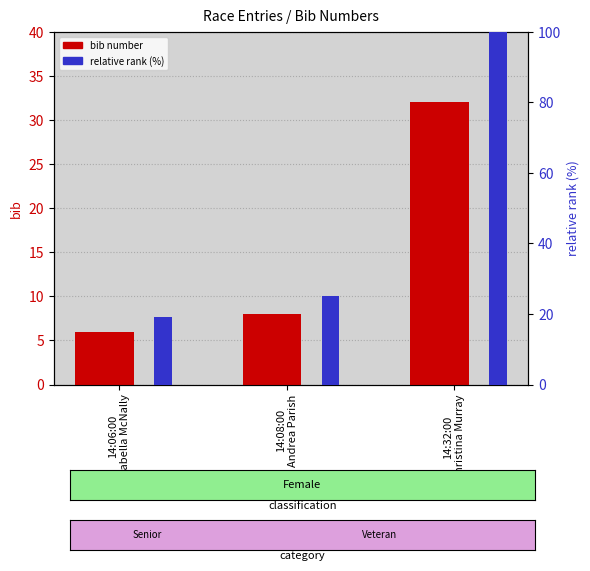

What value does the relative rank (%) series have at 14:06:00
Isabella McNally, to the nearest 10?

20